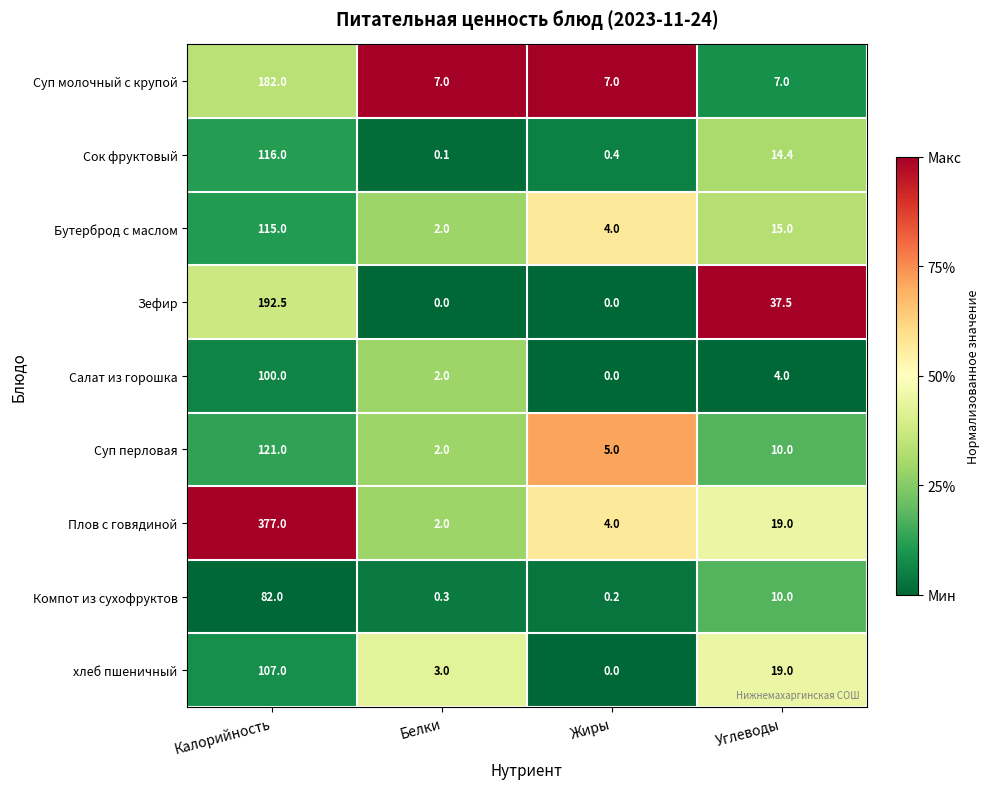

List the series in order of their peak value, lowest first.

Компот из сухофруктов, Салат из горошка, хлеб пшеничный, Бутерброд с маслом, Сок фруктовый, Суп перловая, Суп молочный с крупой, Зефир, Плов с говядиной